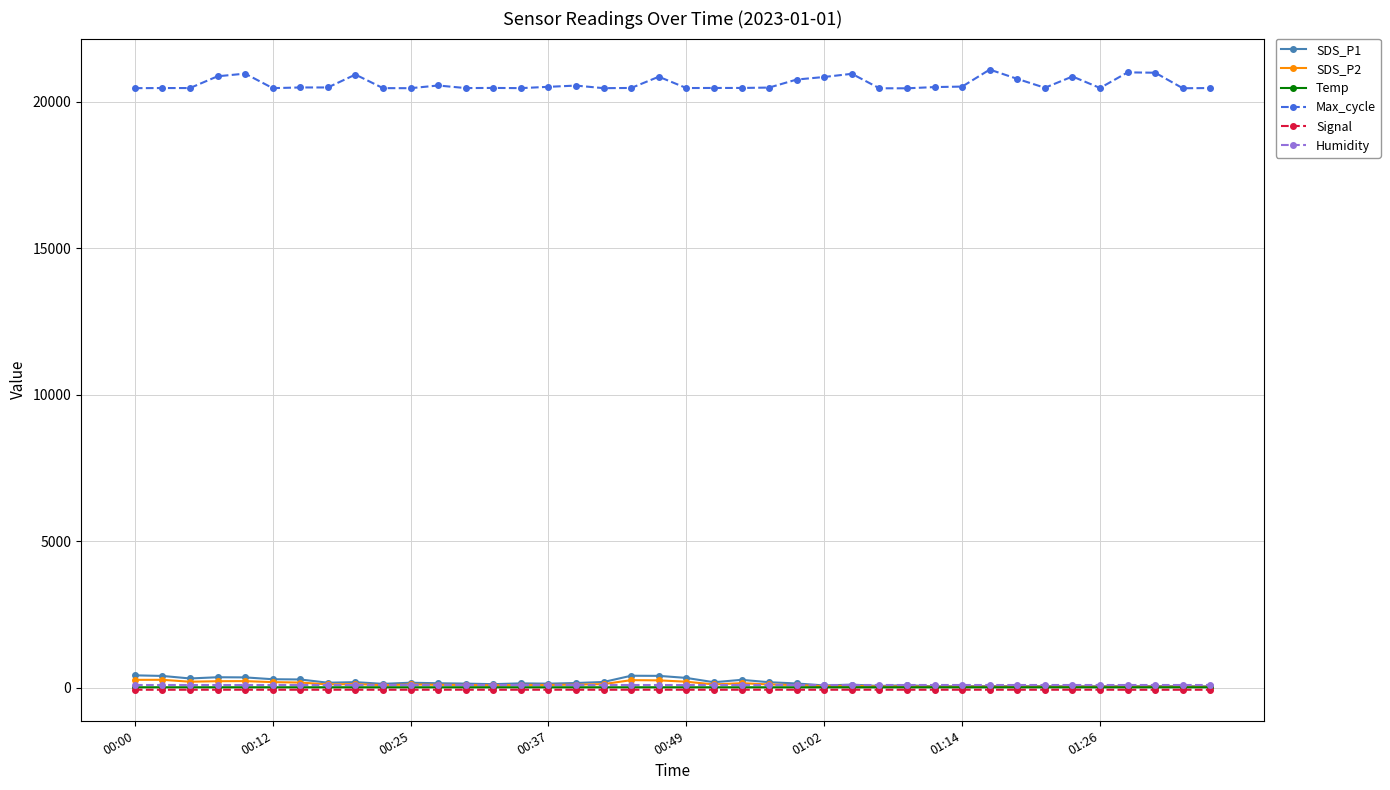

True or false: Max_cycle and Signal intersect in this chart.

False